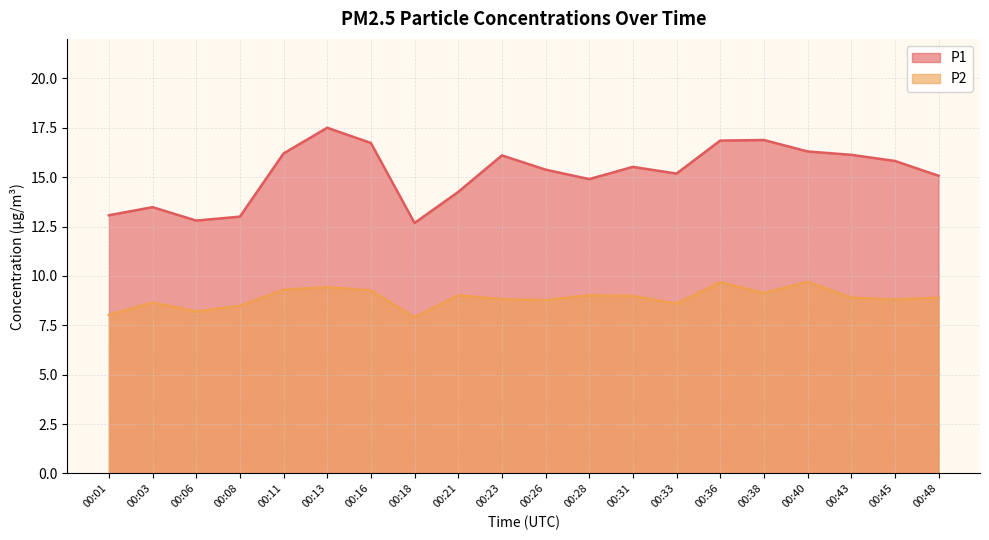

Reading left to right, extract all data points from this chart.

P1: 13.1	13.5	12.8	13.0	16.2	17.5	16.7	12.7	14.2	16.1	15.4	14.9	15.5	15.2	16.9	16.9	16.3	16.1	15.8	15.1
P2: 8.0	8.7	8.2	8.5	9.3	9.4	9.3	7.9	9.0	8.8	8.8	9.0	9.0	8.6	9.7	9.1	9.7	8.9	8.8	8.9